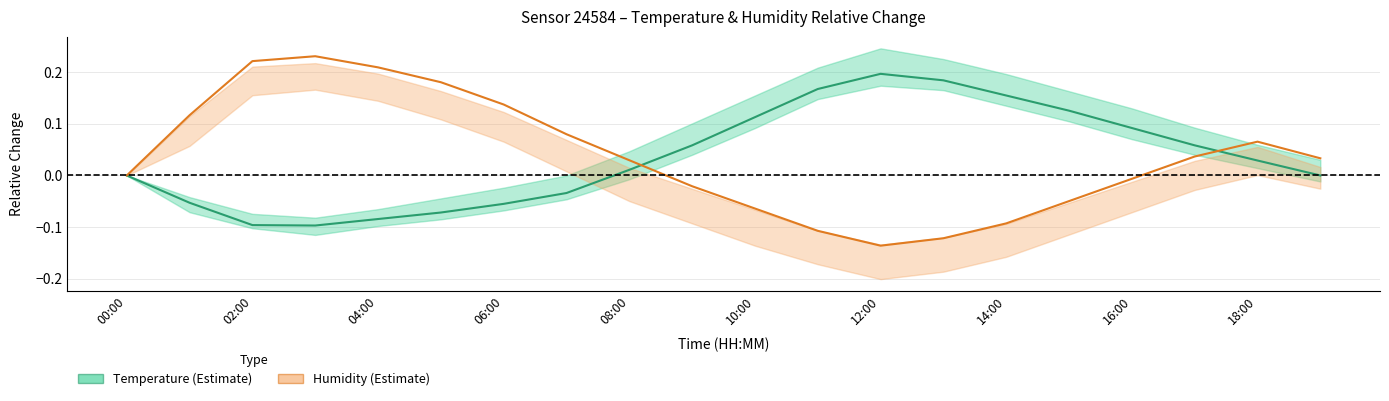

Does the chart display data point markers on the line(s)?

No